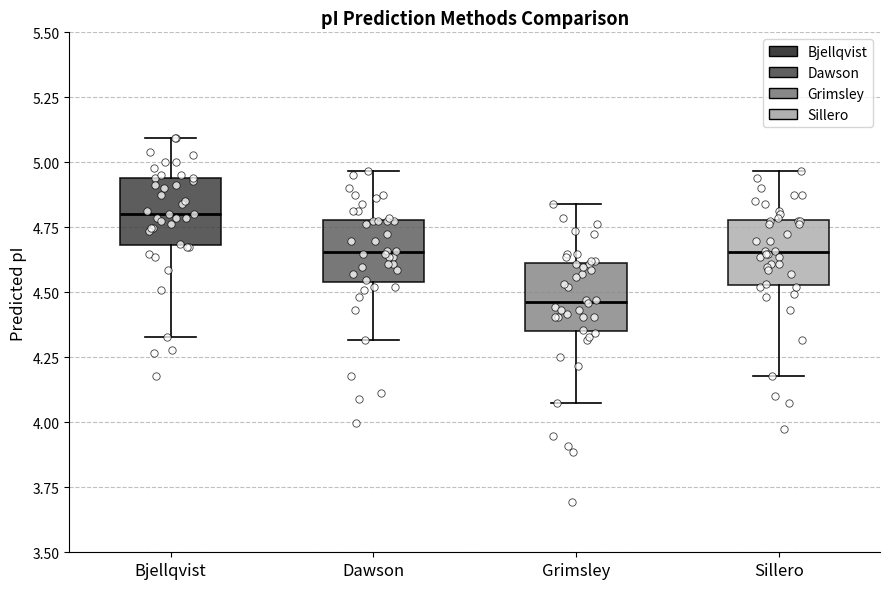

Where is the upper edge of the box for Bjellqvist on the y-axis? The values are not printed on the chart, so give them approximately, as read against the axis.

4.95